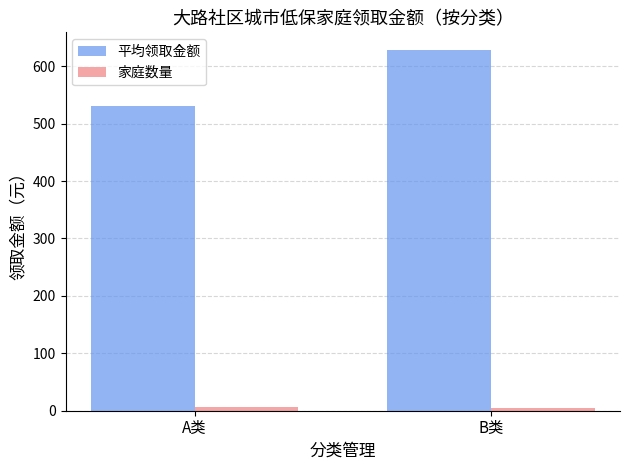

At which category does the chart reach its peak across all series?

B类